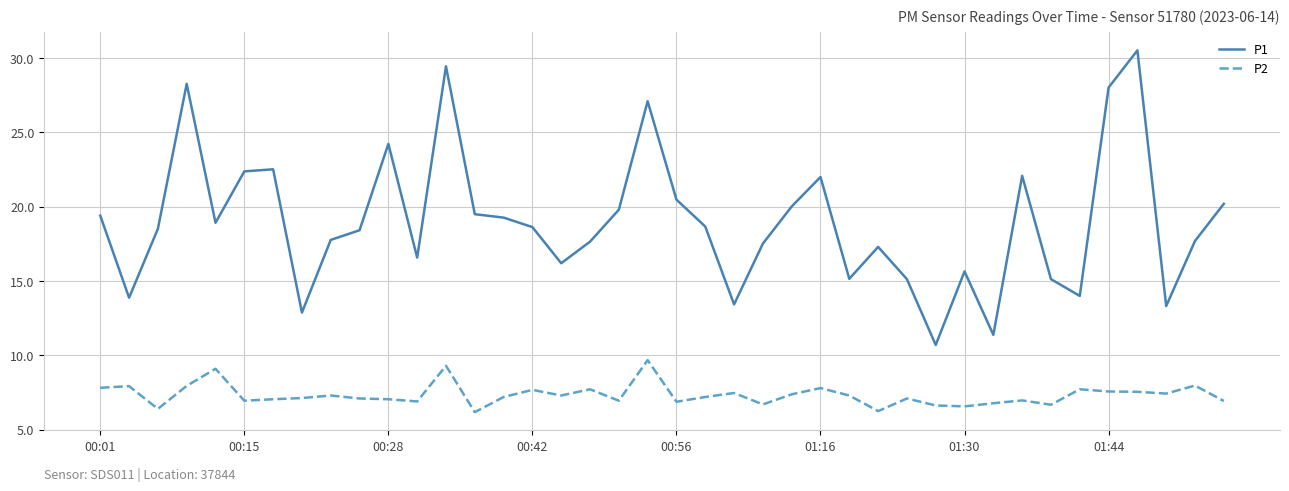

Which series has the largest total across all categories?

P1